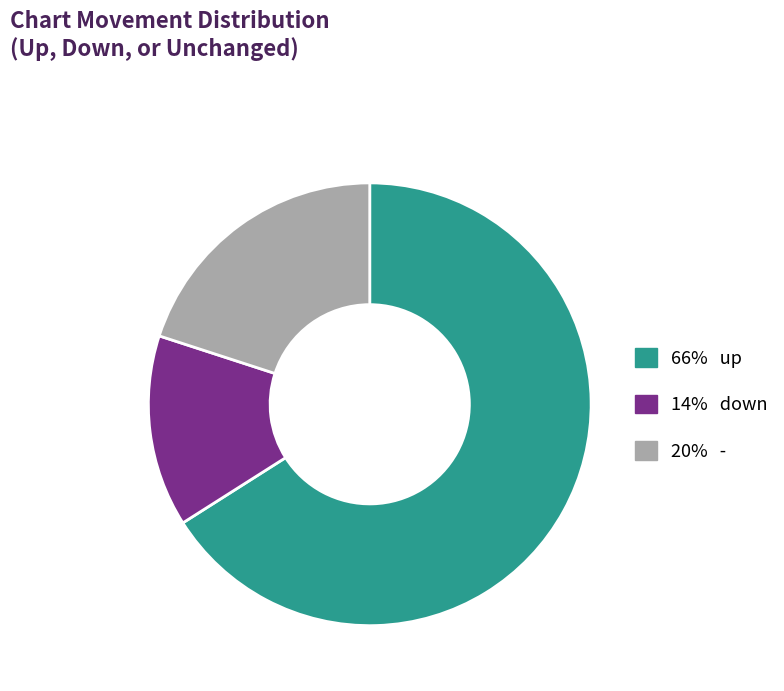

Is there any slice that represents more than half of the pie?

Yes